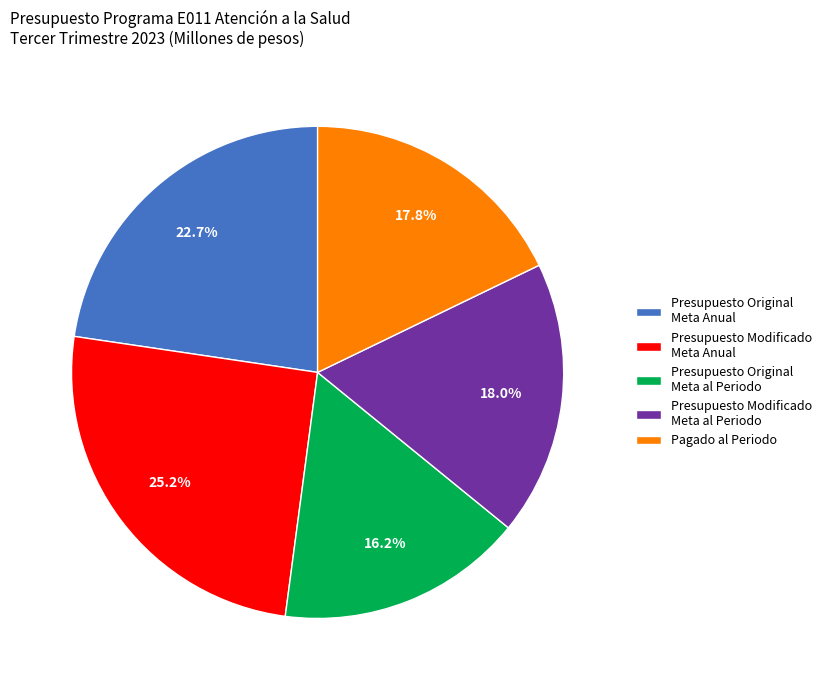

What is the ratio of the value at Presupuesto Original Meta Anual to the value at Pagado al Periodo?

1.3